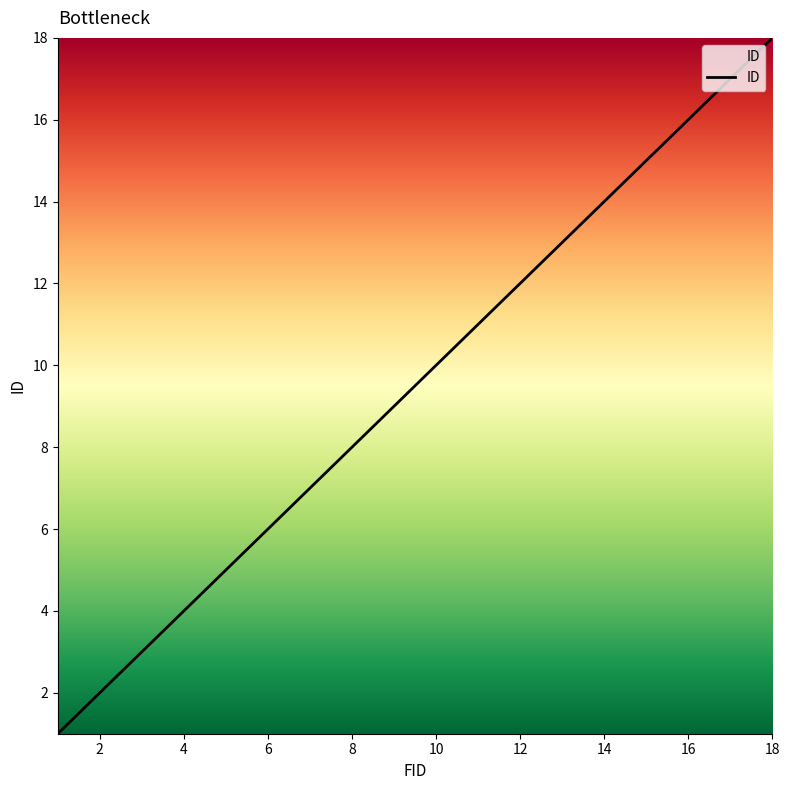

What is the greatest value displayed?

18